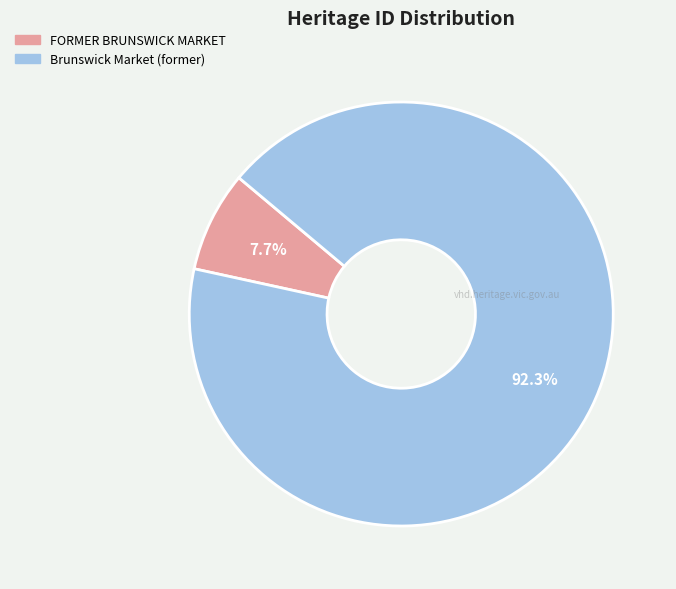

Which slice is the largest?

Brunswick Market (former)